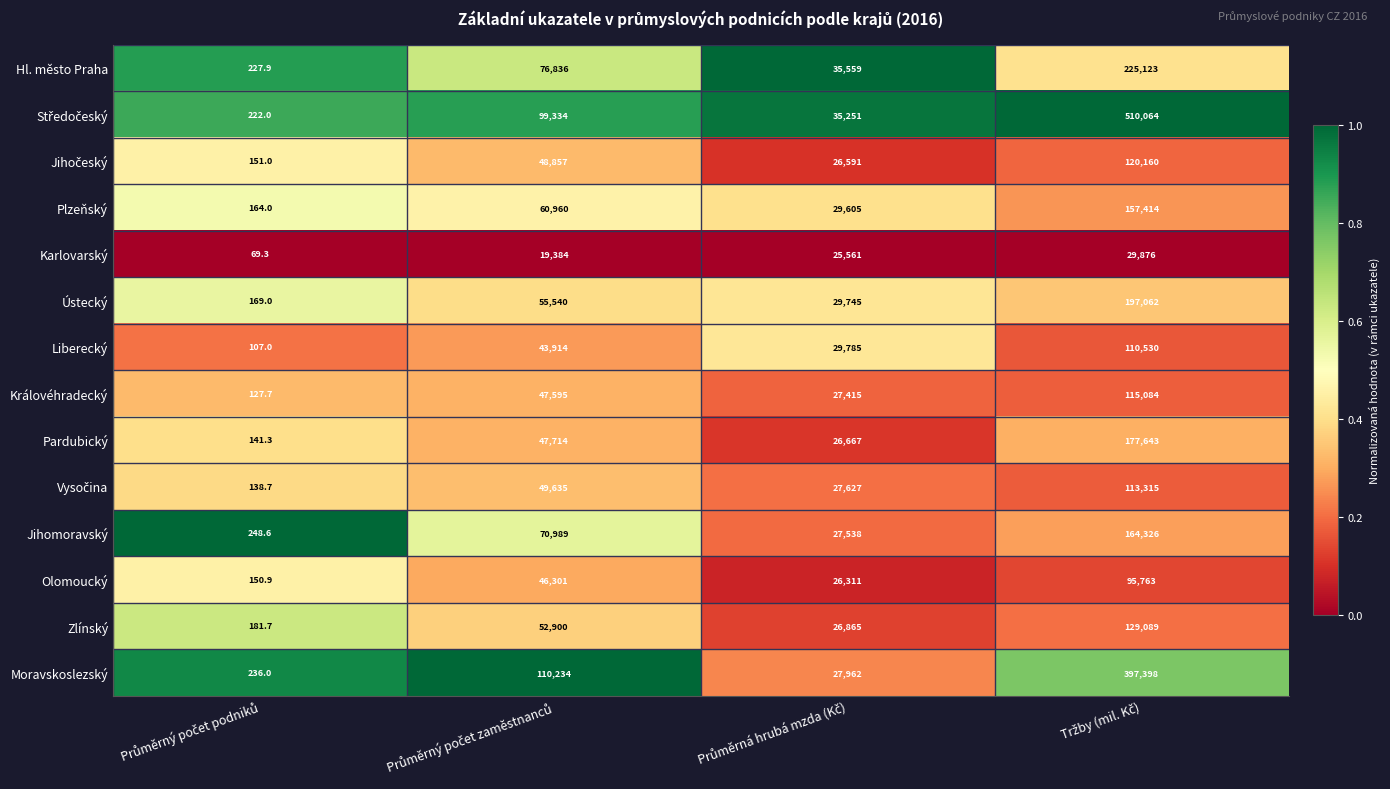

What is the average value of the Hl. město Praha series?

84436.5